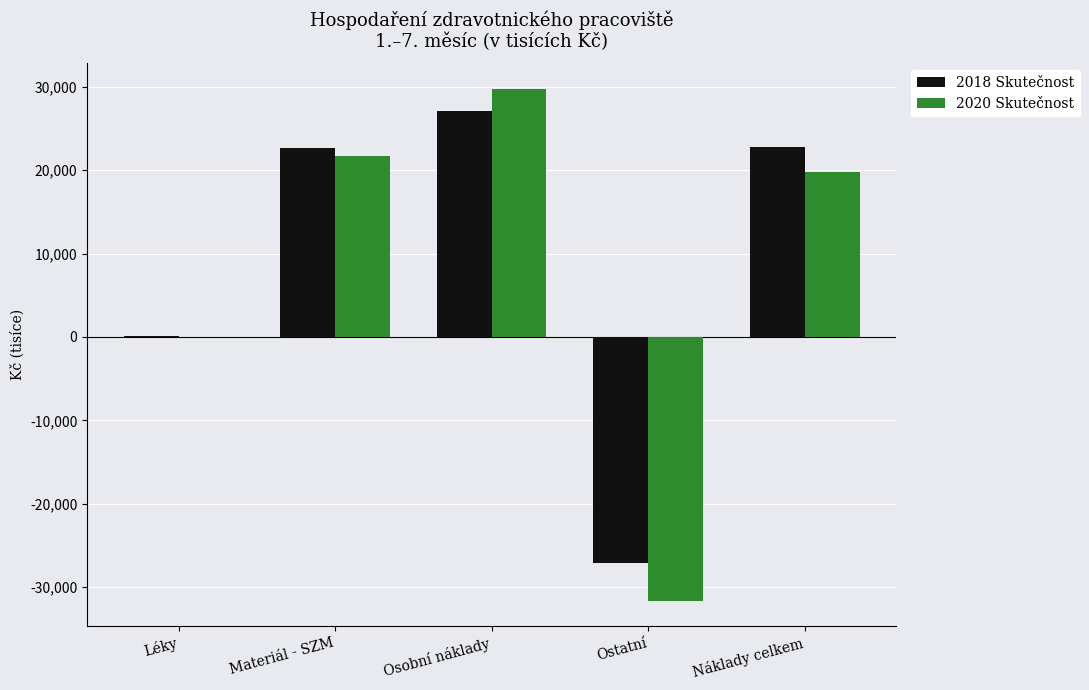

At which label does 2018 Skutečnost first exceed 22618?

Materiál - SZM